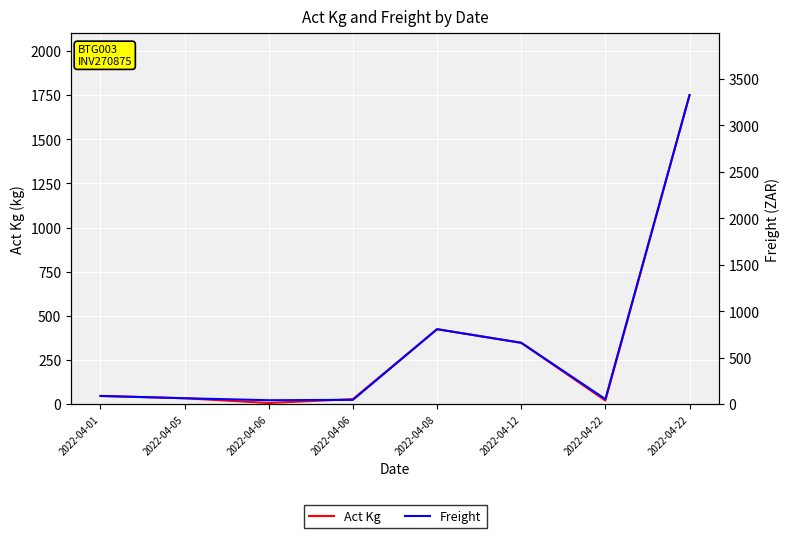

Which category has the lowest value in the Freight series?

2022-04-06